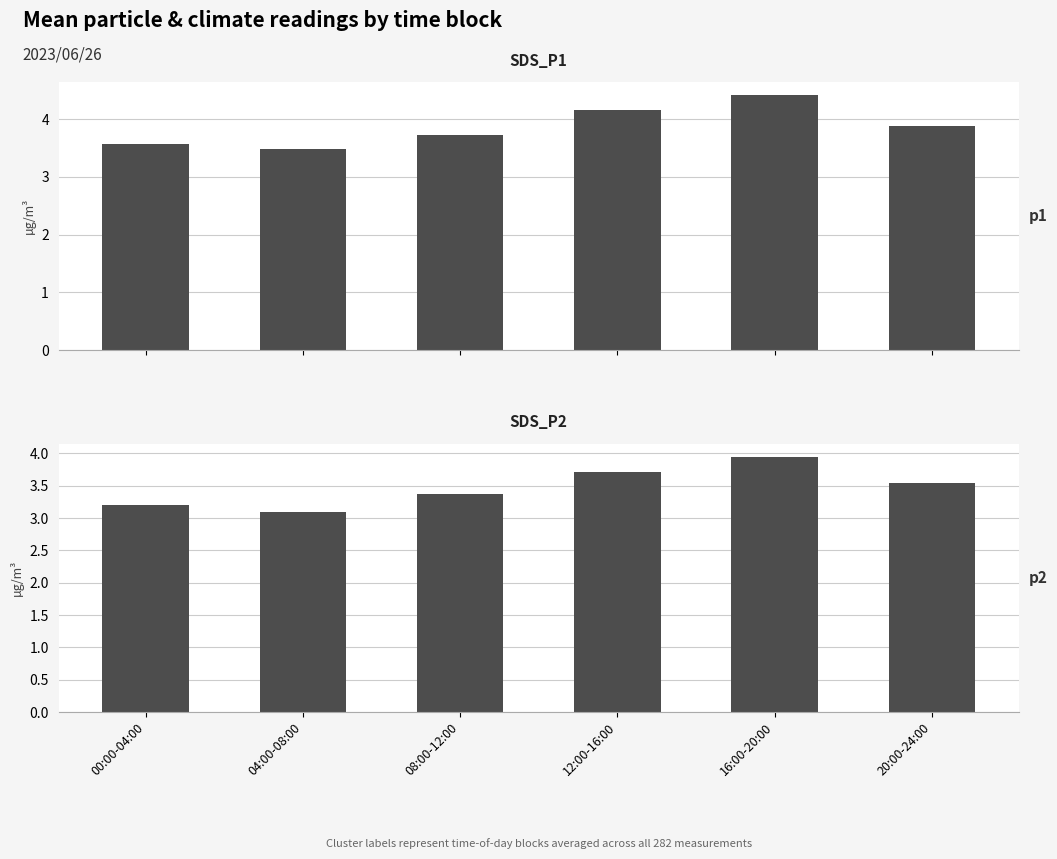

Is it true that SDS_P1 equals 3.7 at 08:00-12:00?

True